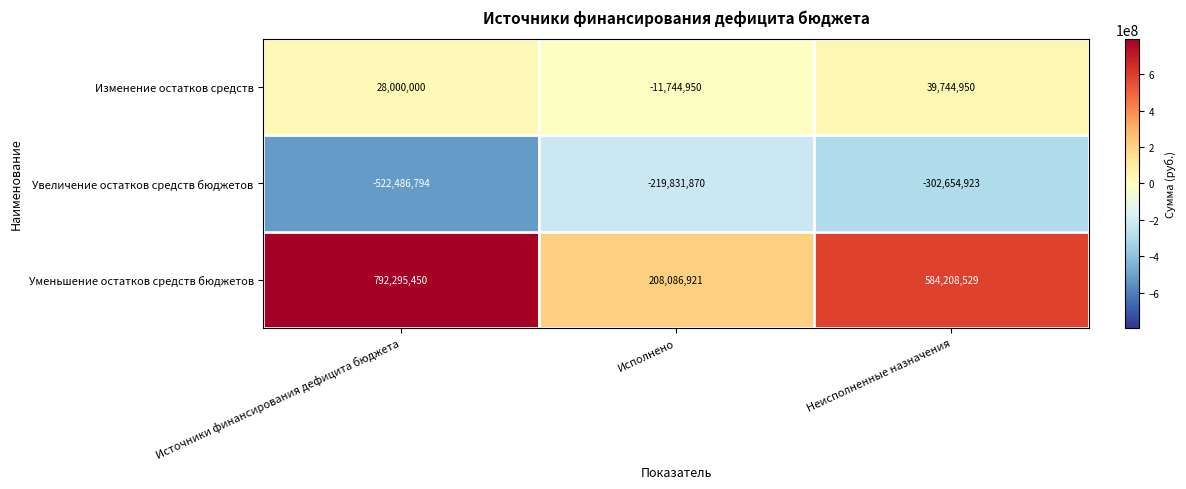

What is the spread (max minus min) of values at Источники финансирования дефицита бюджета?

1314782244